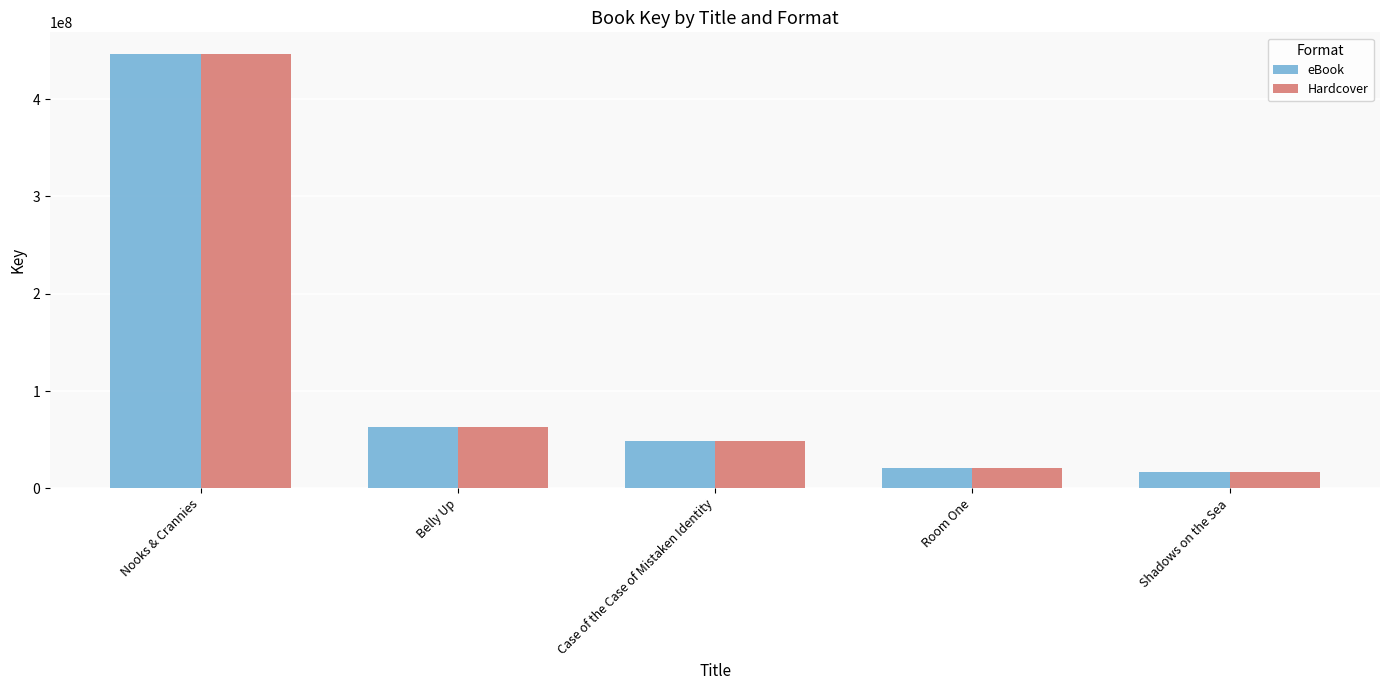

How many data points in eBook are less than 48773657?

2